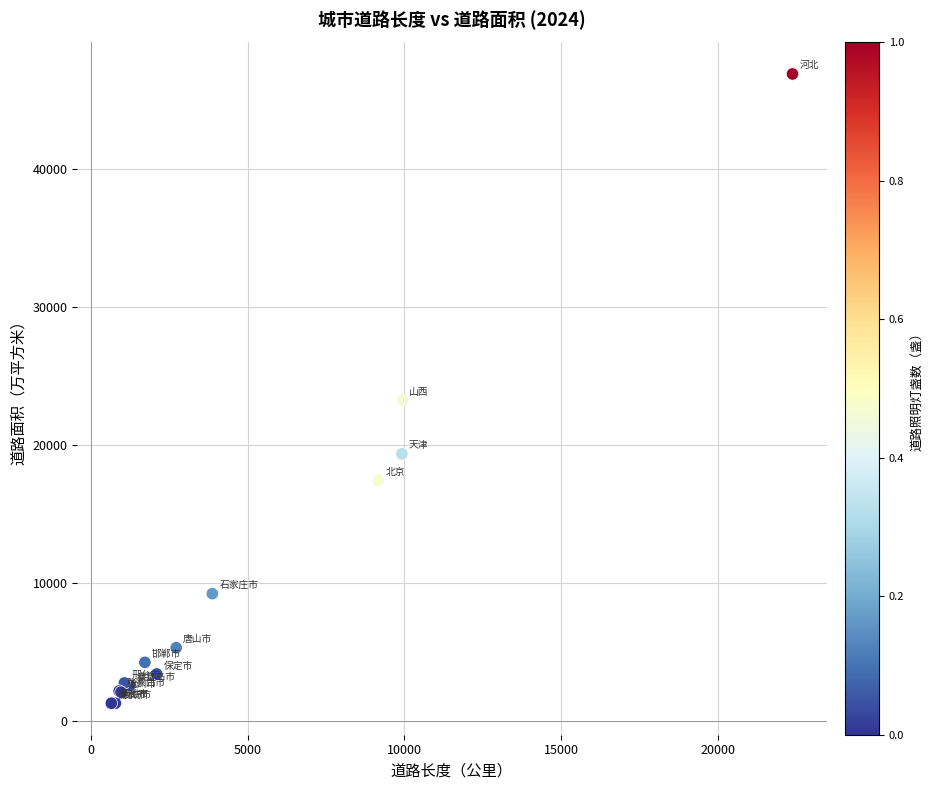

What Y value in the scatter plot is closest to 24081?

23251.8